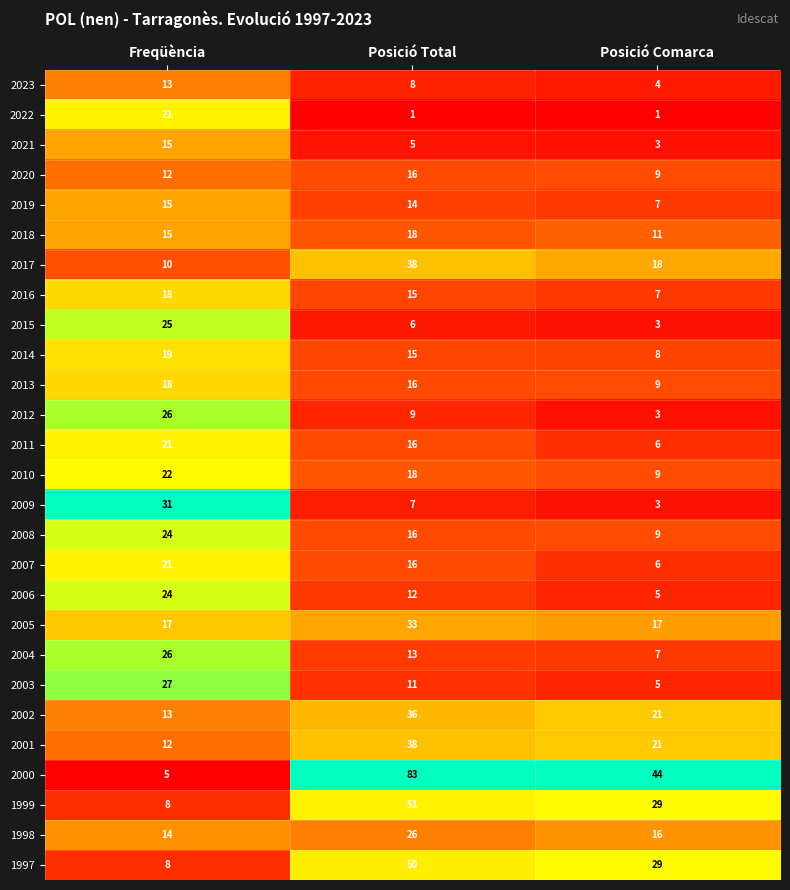

Where does the 2021 series first go above 5?

Freqüència